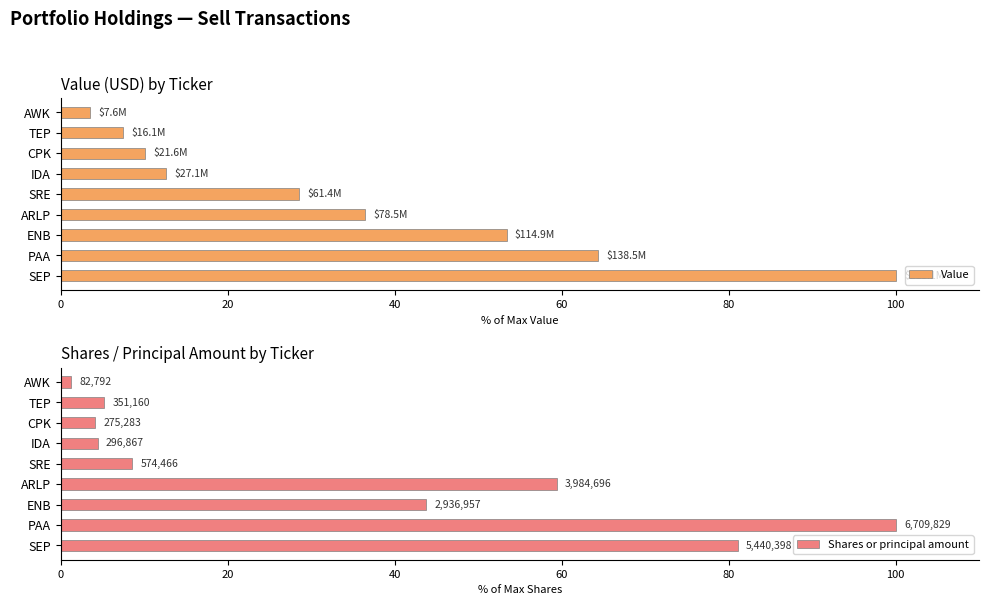

Which series changed the most between 80 and 8?

Value